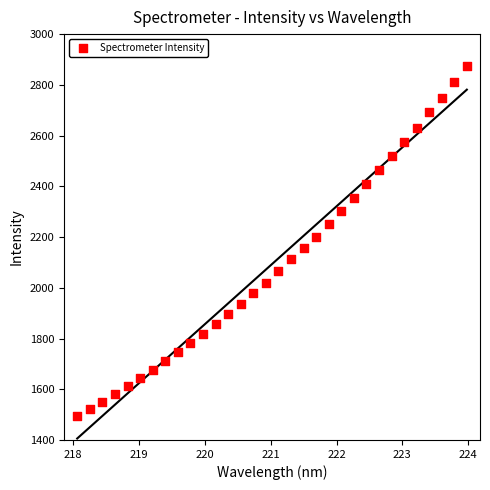

What is the range of Y values (max minus min)?

1379.8